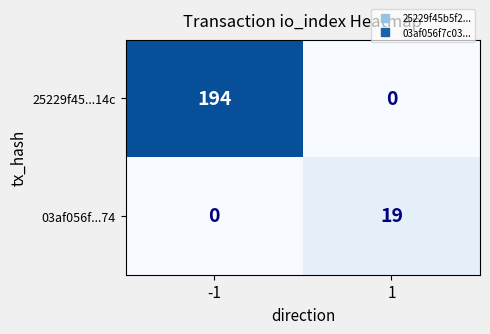

Between -1 and 1, which series saw the biggest shift?

25229f45...14c